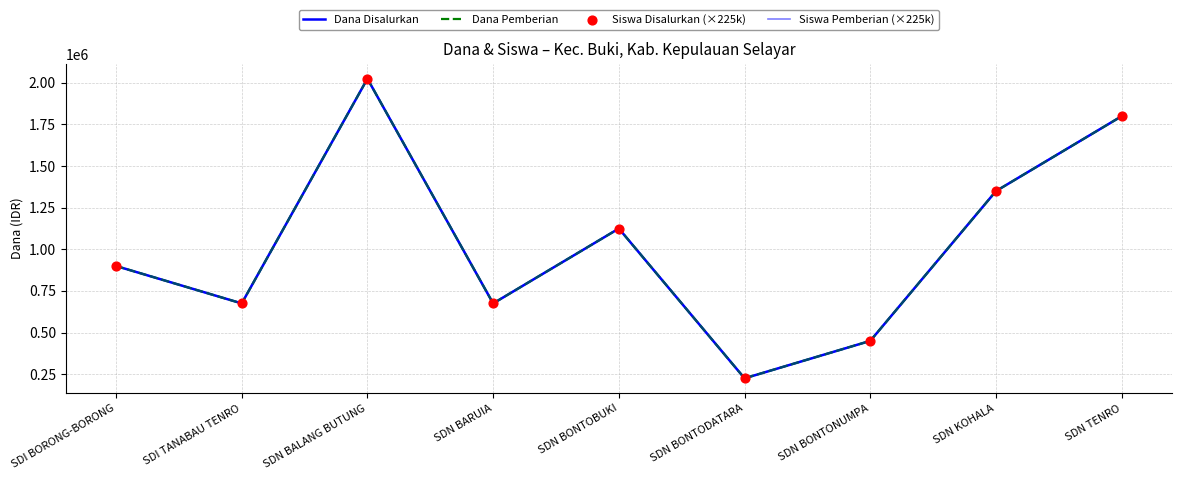

Does the chart have visible grid lines?

Yes